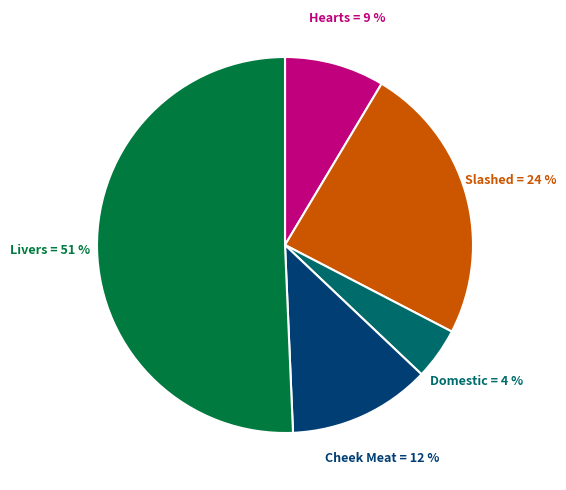

To the nearest percent, what is the average slice percentage?

20%